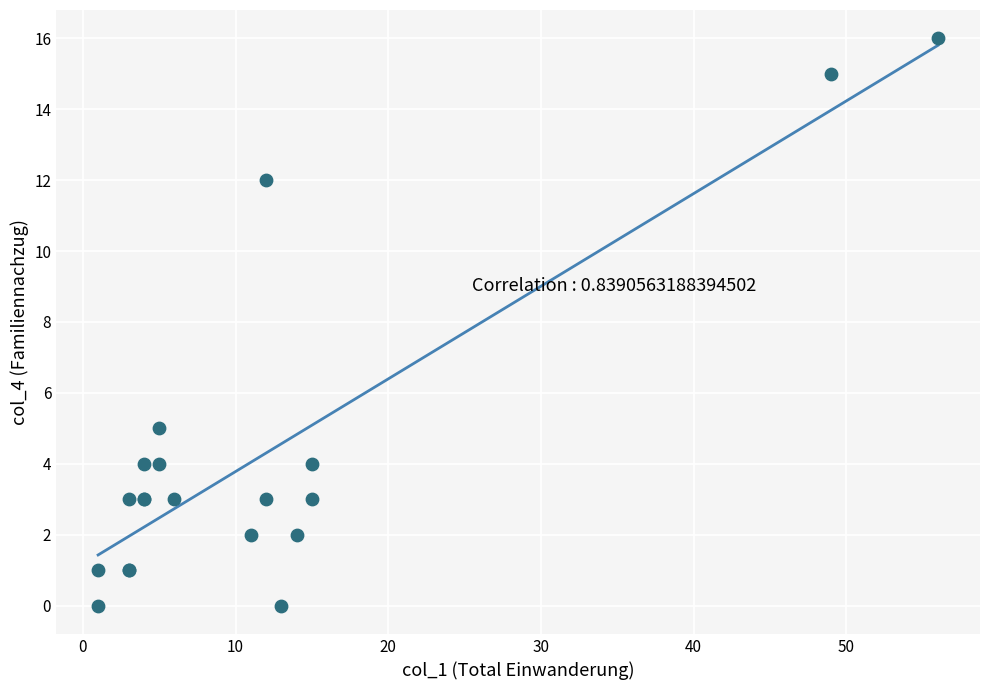

What Y value in the scatter plot is closest to 8?

5